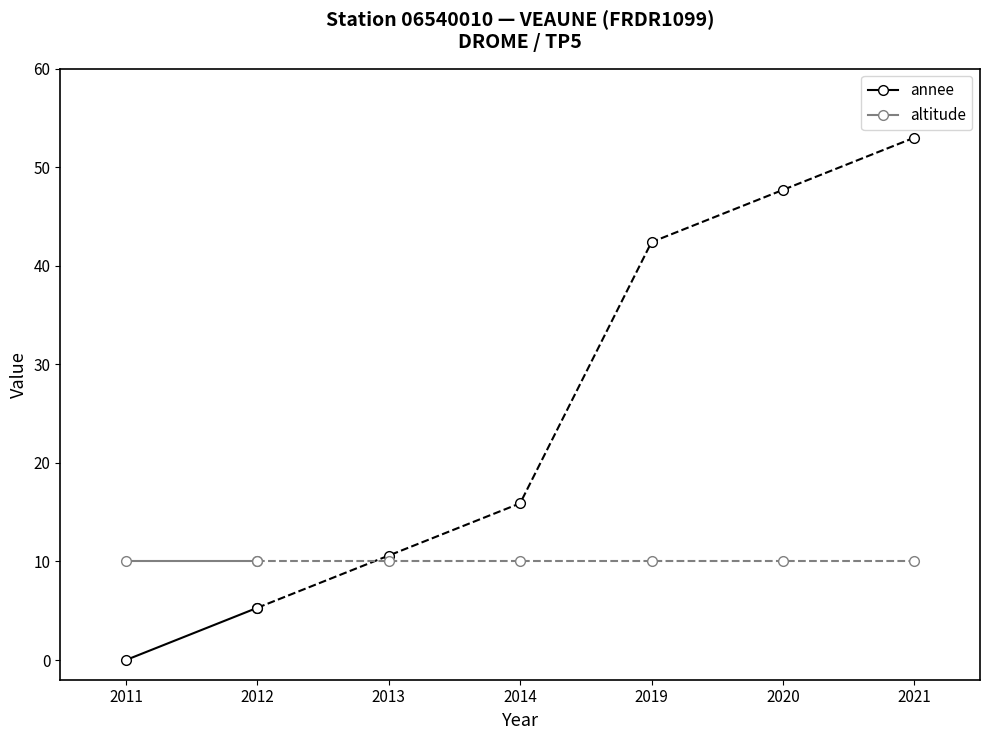

The altitude series shows 10.0 at 2011. True or false?

True